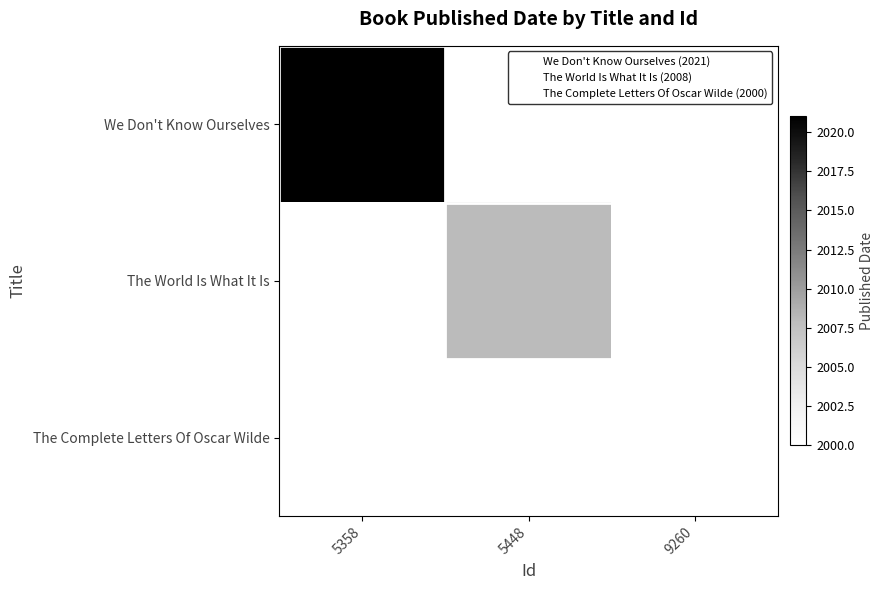

The The World Is What It Is series shows 2008.0 at 5448. True or false?

True